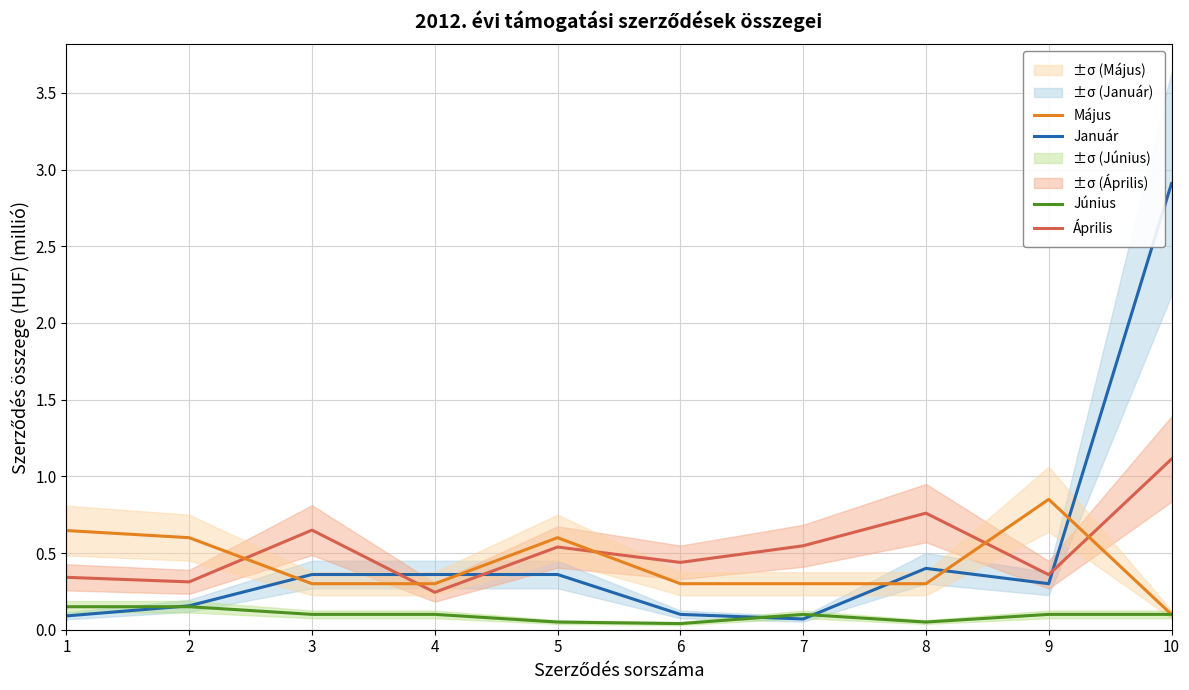

Rank the categories by Január value from highest to lowest.

10, 8, 3, 4, 5, 9, 2, 6, 1, 7